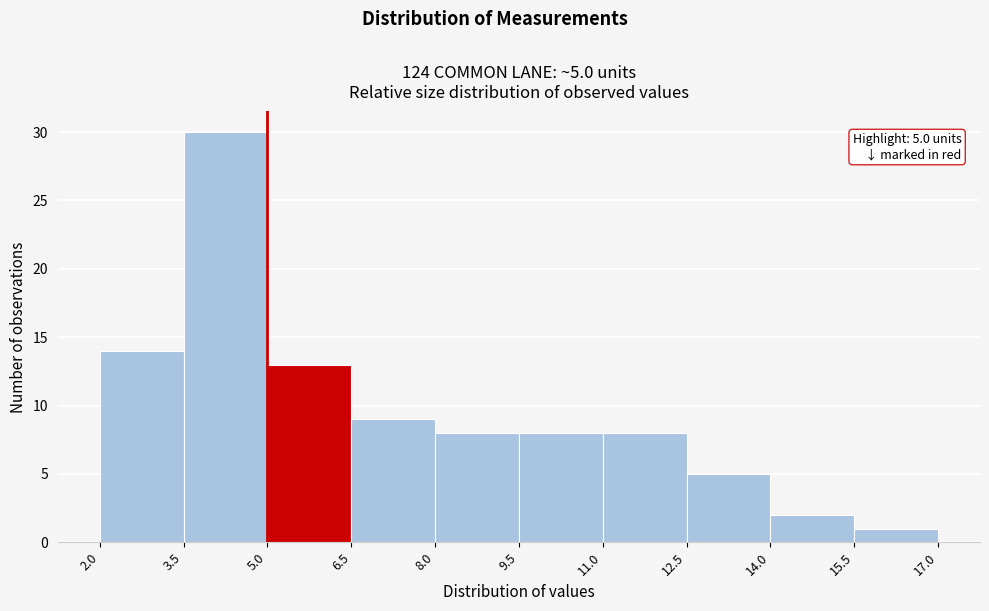

Which range on the x-axis has the tallest bar?

3.5 to 5.0